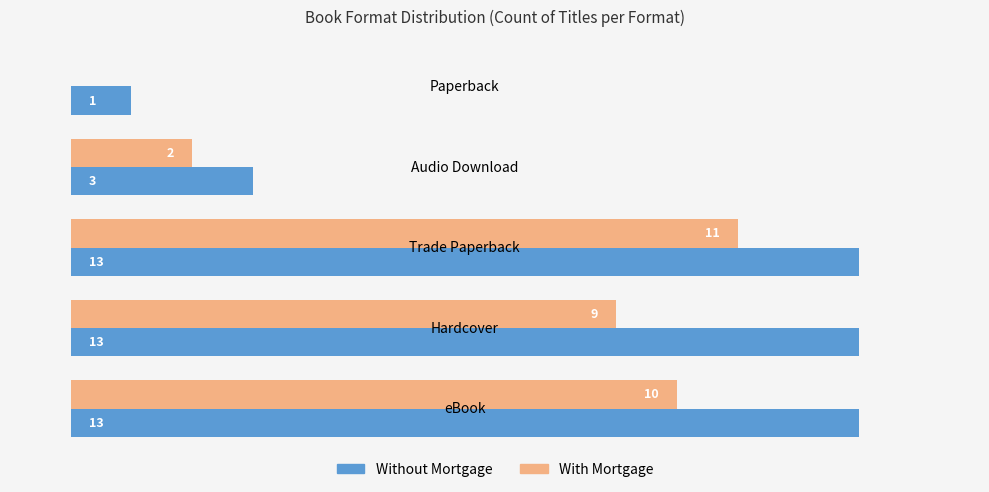

How many series are shown in this chart?

2